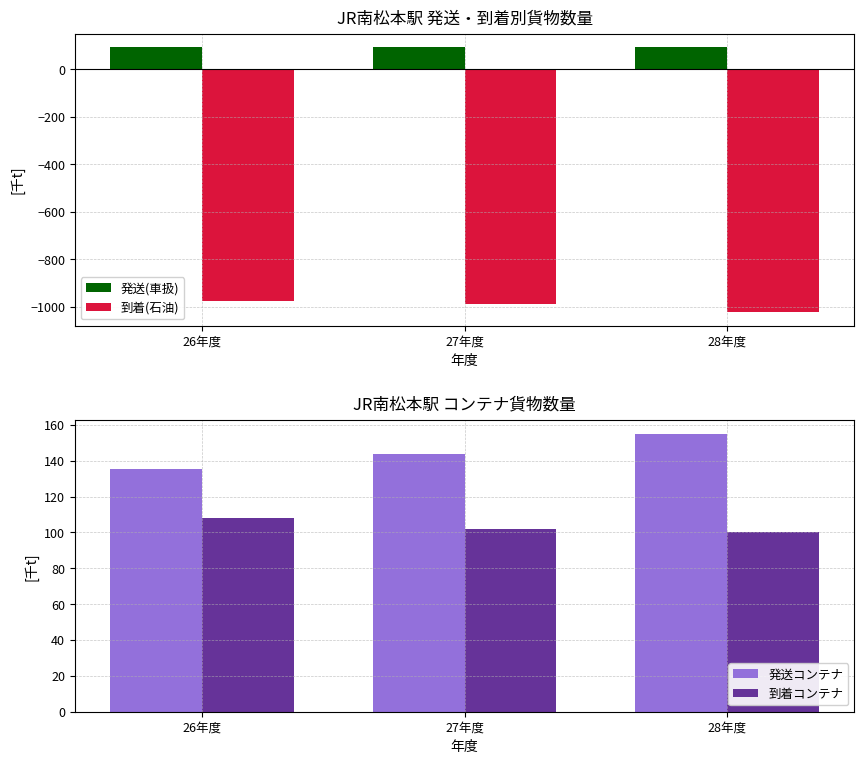

Is it true that 発送コンテナ equals 277.0 at 28年度?

False